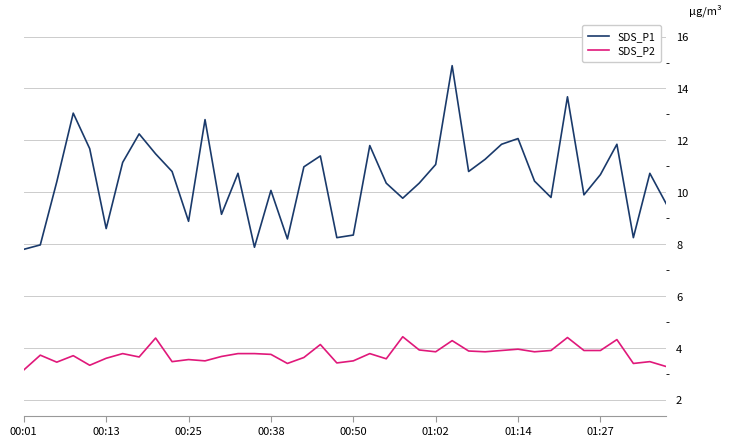

At how many categories does at least one series exceed 9?

31